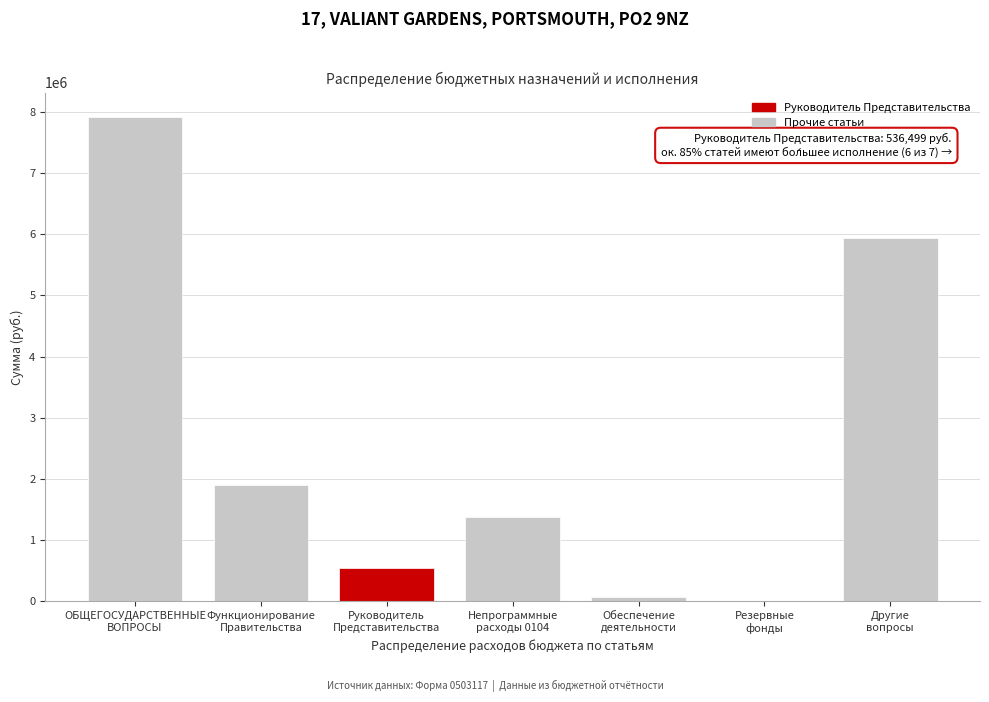

What is the maximum value shown in the chart?

7922594.5